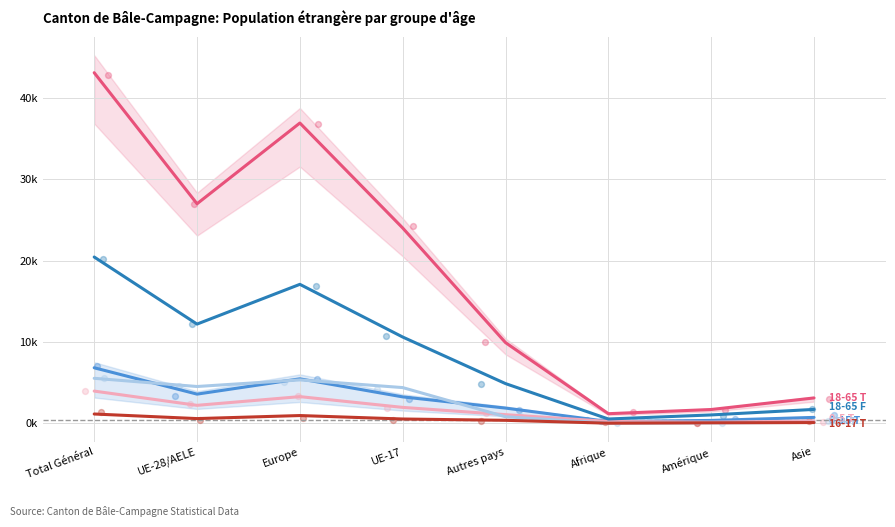

Which series reaches the maximum Y coordinate?

18-65 ans Total